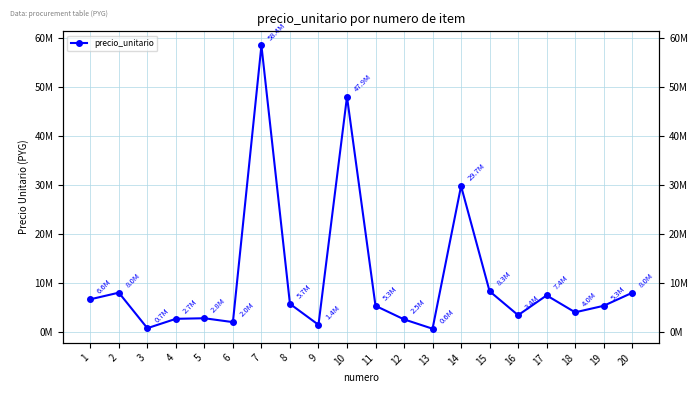

Which category has the lowest value across all series?

13